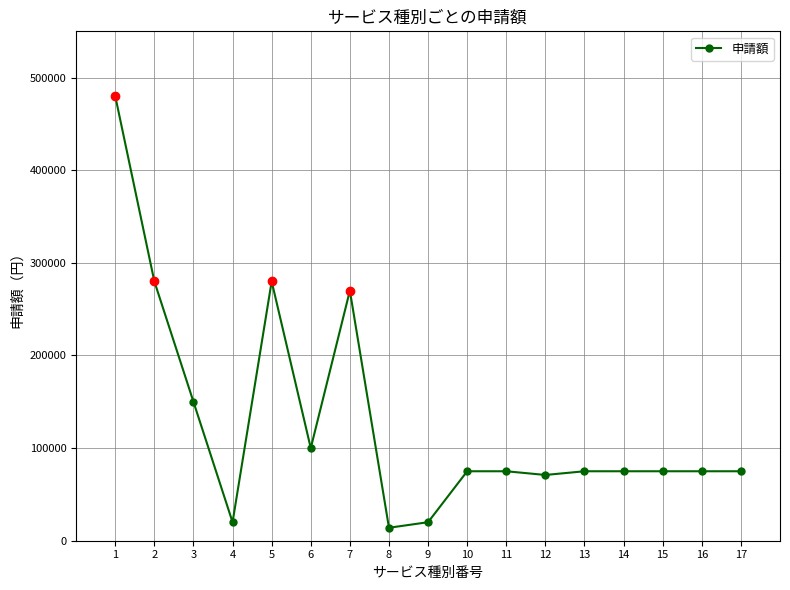

Count the number of data series in this chart.

1